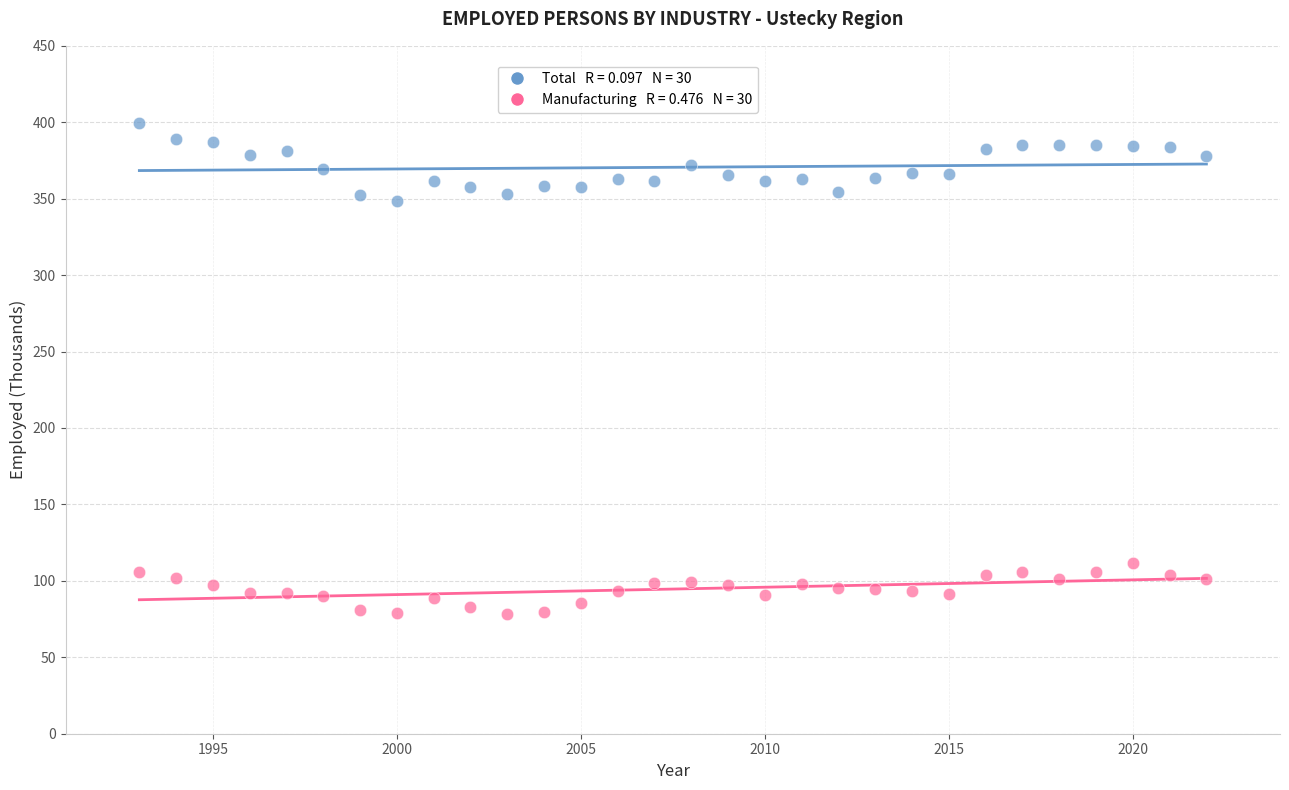

Across all data points, what is the range of Y values (max minus min)?

321.6